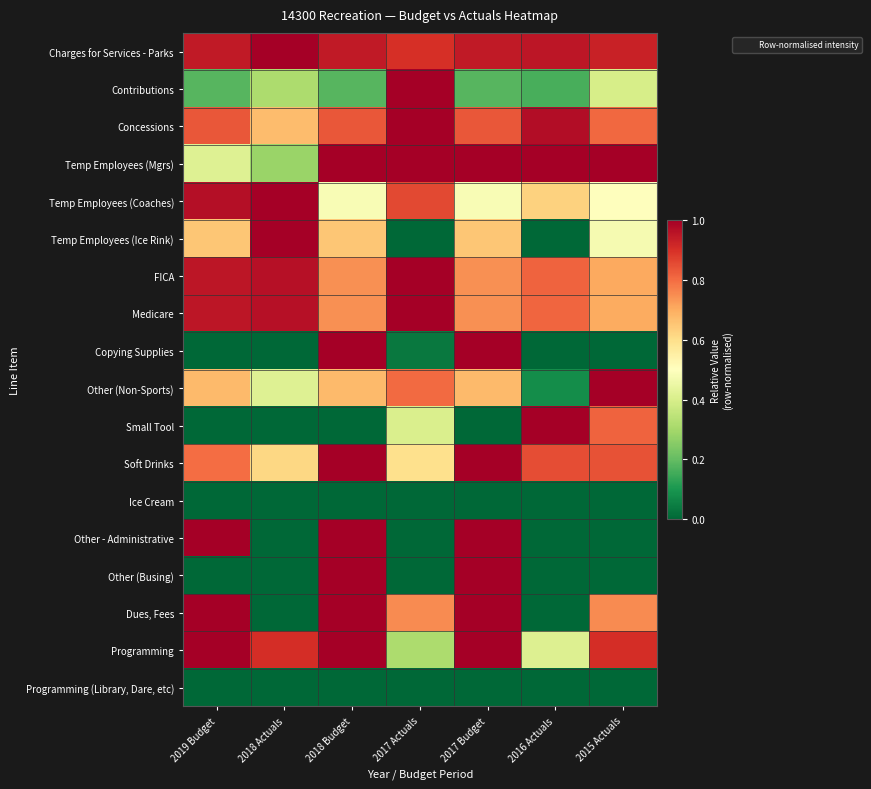

Rank the series by their maximum value, from lowest to highest.

Ice Cream, Programming (Library, Dare, etc), Charges for Services - Parks, Contributions, Concessions, Temp Employees (Mgrs), Temp Employees (Coaches), Temp Employees (Ice Rink), FICA, Medicare, Copying Supplies, Other (Non-Sports), Small Tool, Soft Drinks, Other - Administrative, Other (Busing), Dues, Fees, Programming